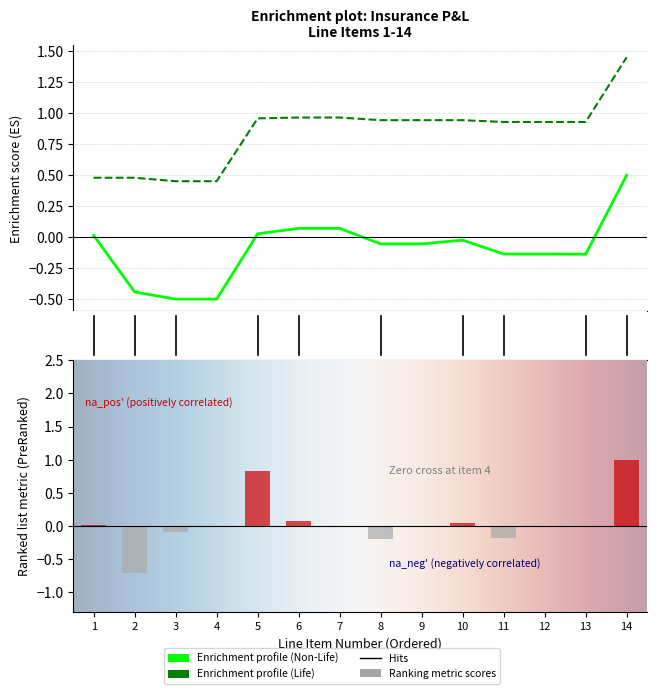

How many data points are above 0?

5